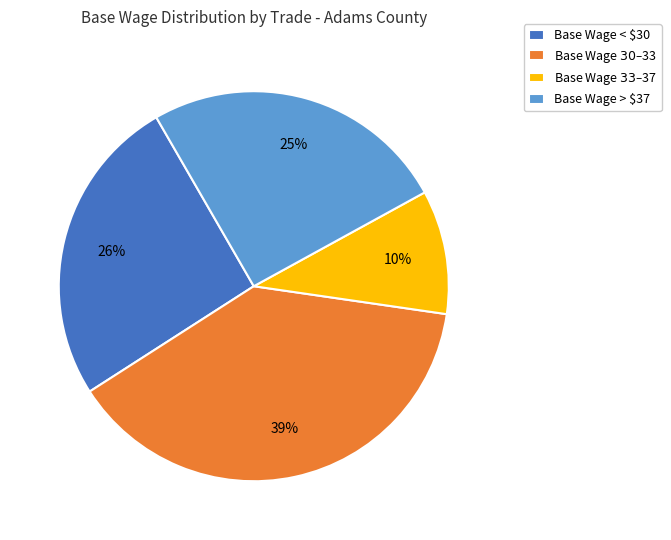

How many segments does this pie chart have?

4